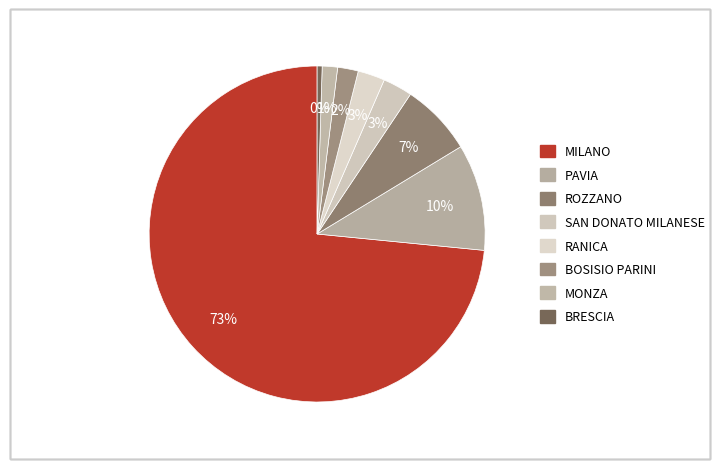

Which slice is the largest?

MILANO